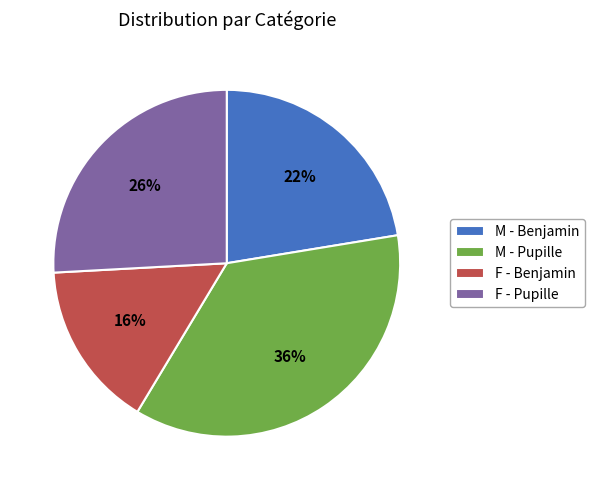

Do M - Pupille and F - Benjamin together represent more than half of the pie?

Yes